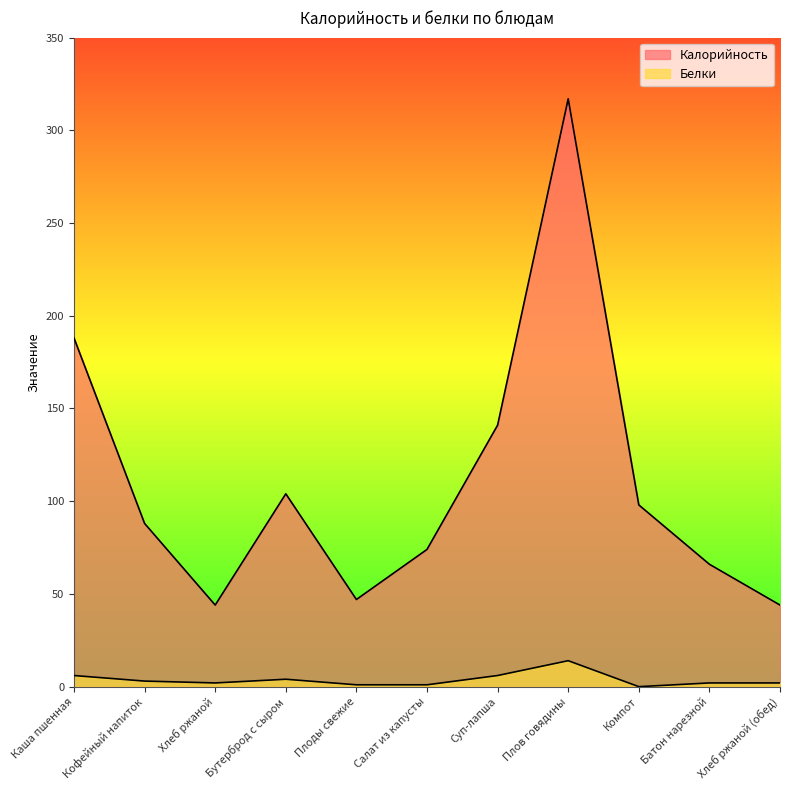

How many interior local valleys does the Калорийность series have?

2